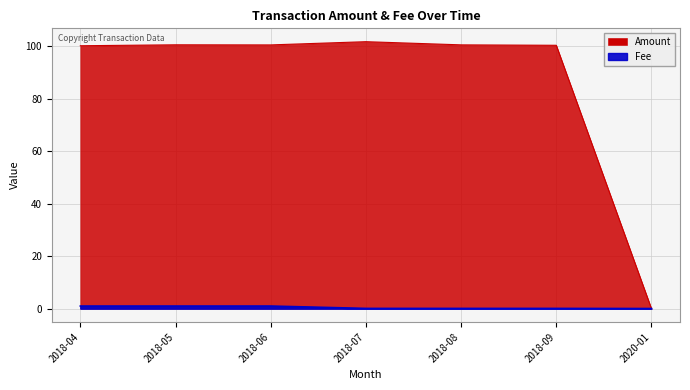

Reading left to right, extract all data points from this chart.

Amount: 100.1	100.5	100.4	101.6	100.4	100.3	0.0
Fee: 1.0	1.0	1.0	0.1	0.1	0.1	0.1